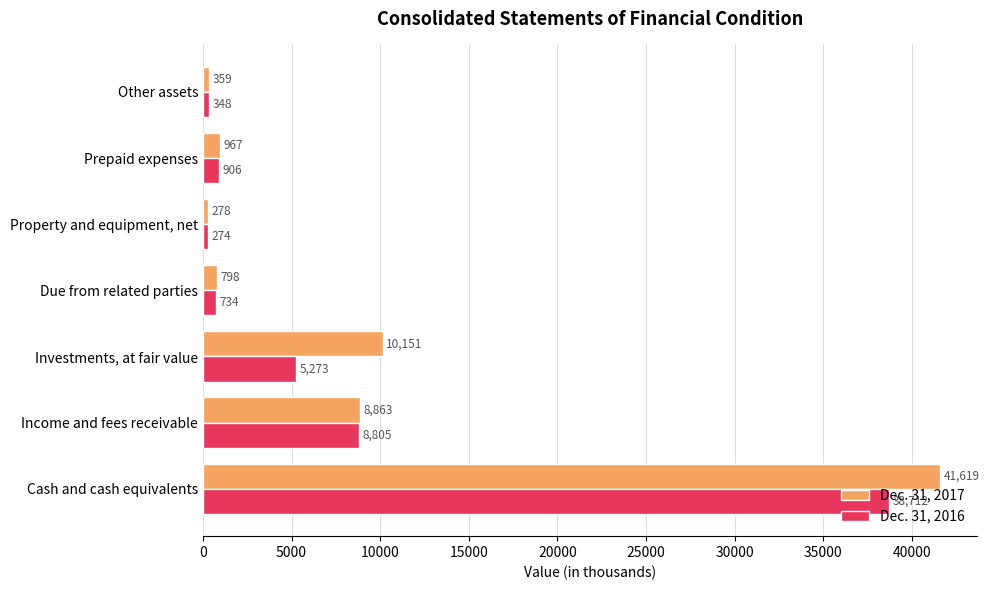

Rank the series by their maximum value, from highest to lowest.

Dec. 31, 2017, Dec. 31, 2016